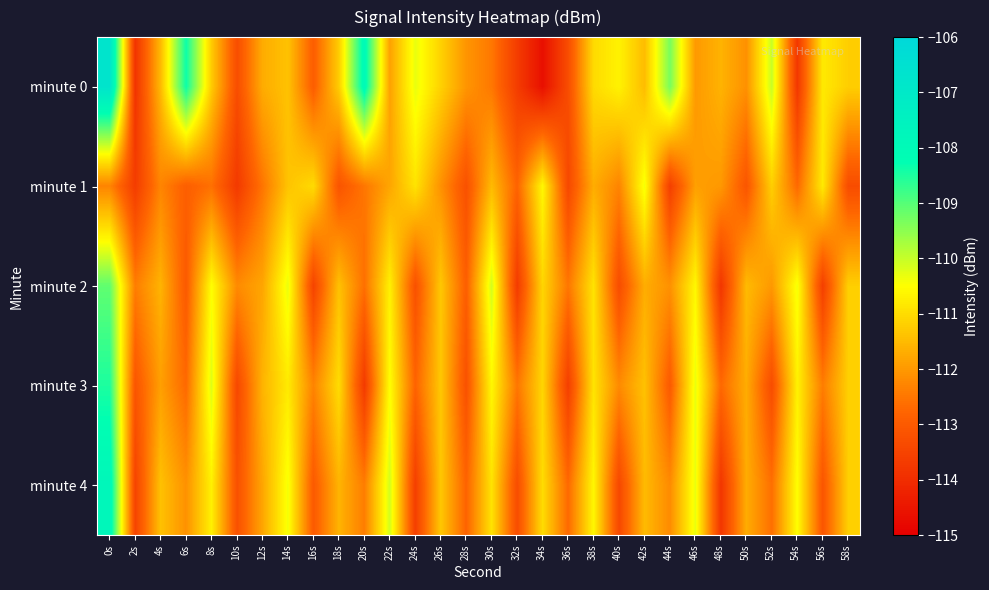

At 44s, list the series in order from smallest to largest.

minute 1, minute 3, minute 4, minute 2, minute 0